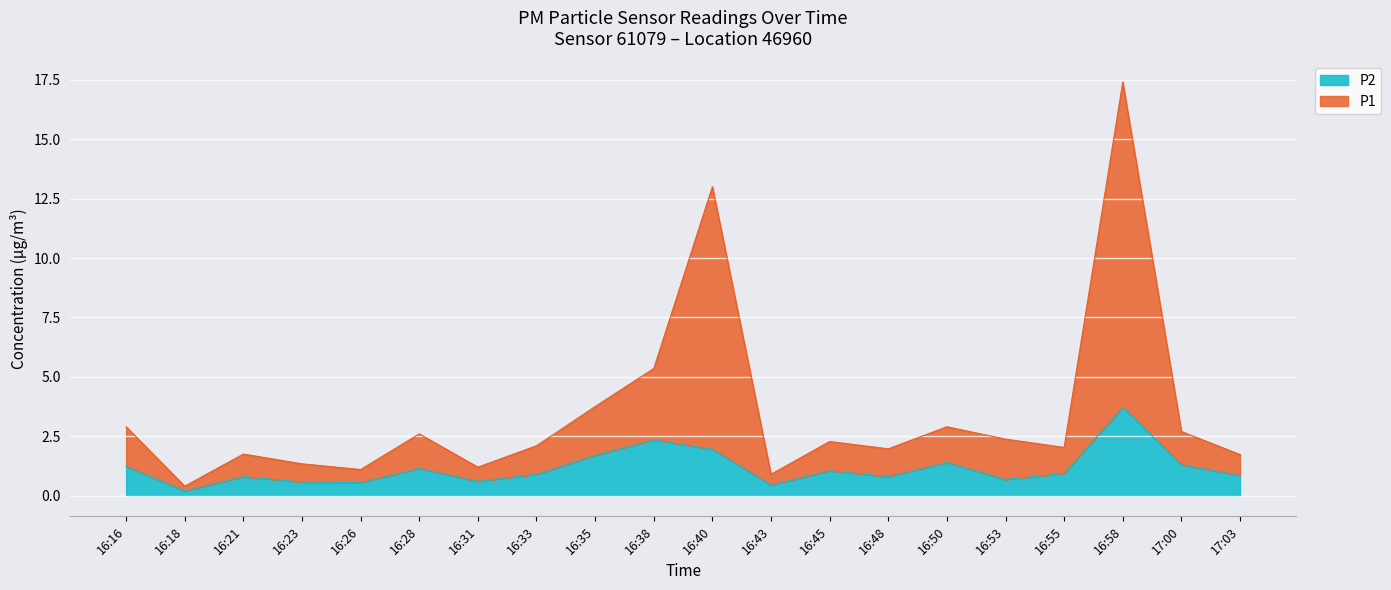

At which category does P1 reach its first local valley?

16:18